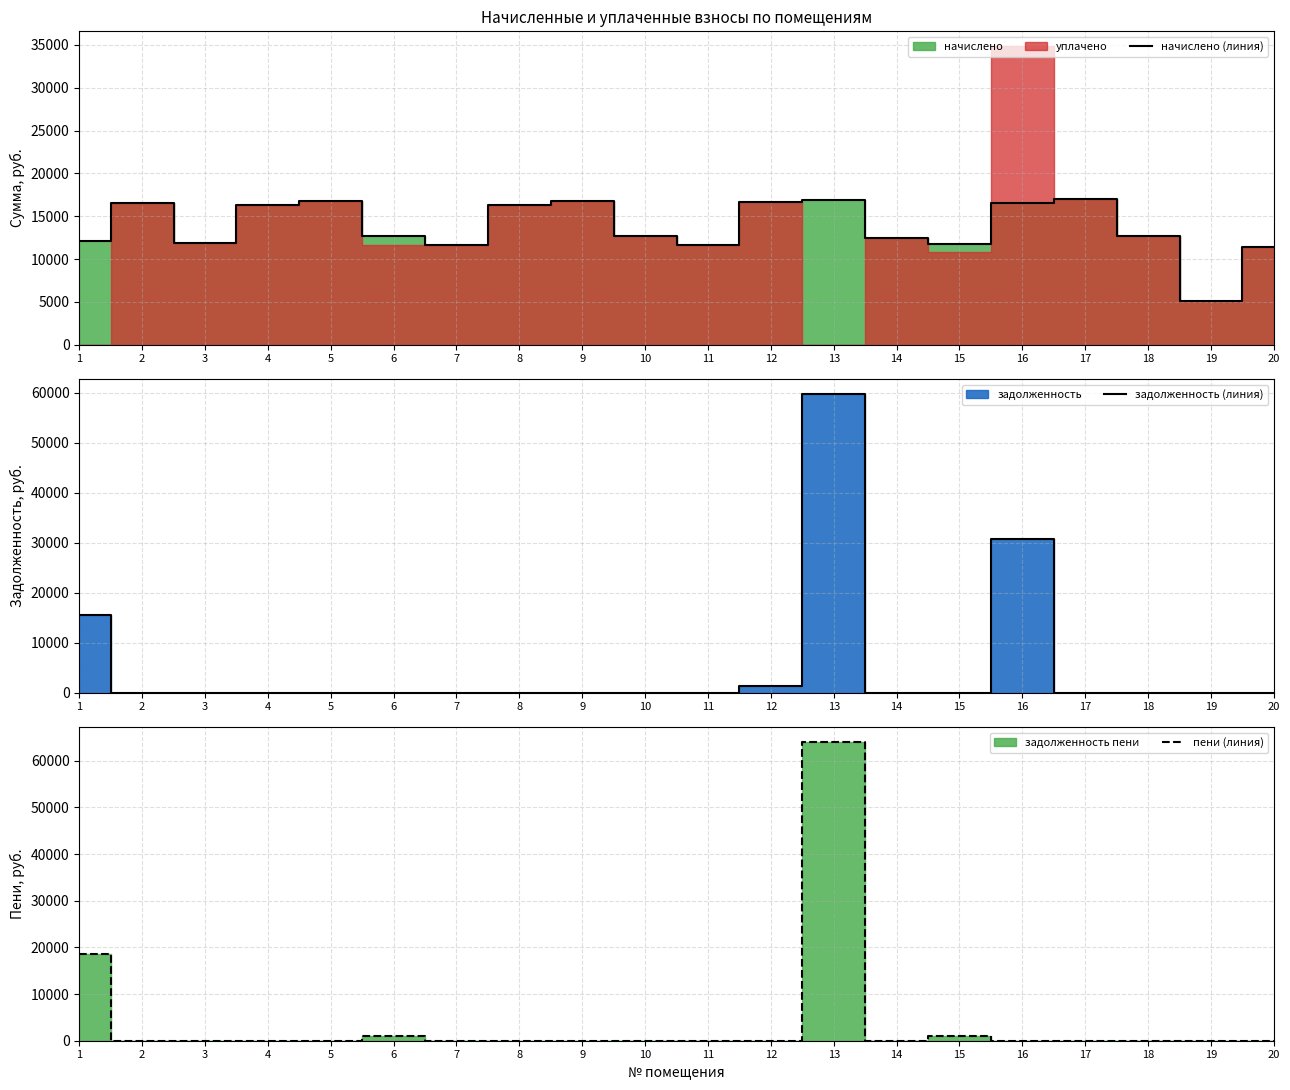

Which series has the widest spread of values?

пени (линия)